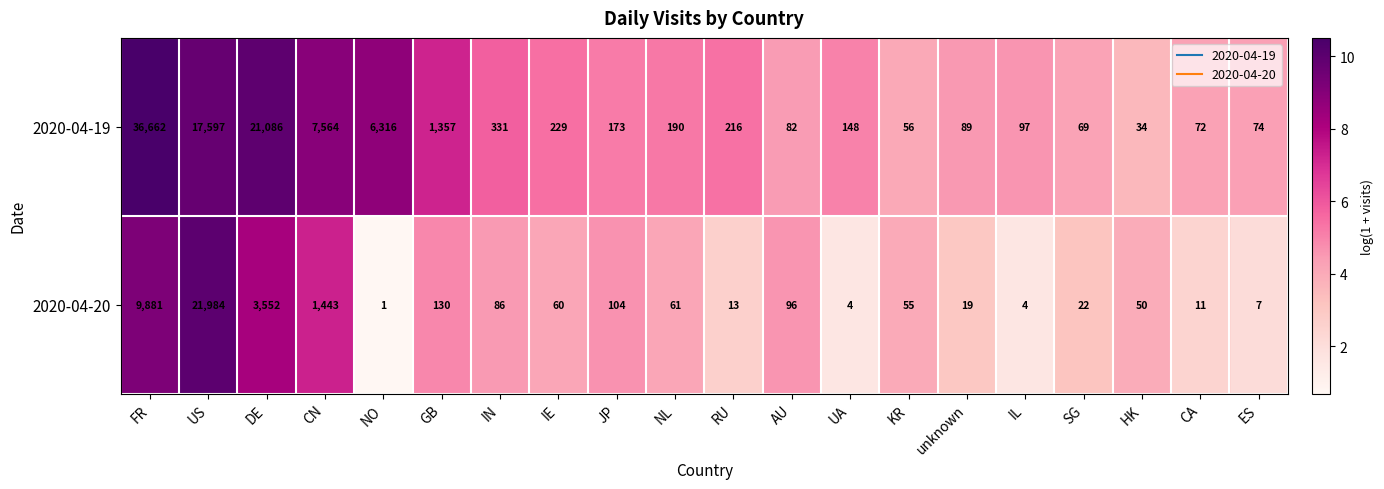

At which category is the sum across all series the highest?

FR